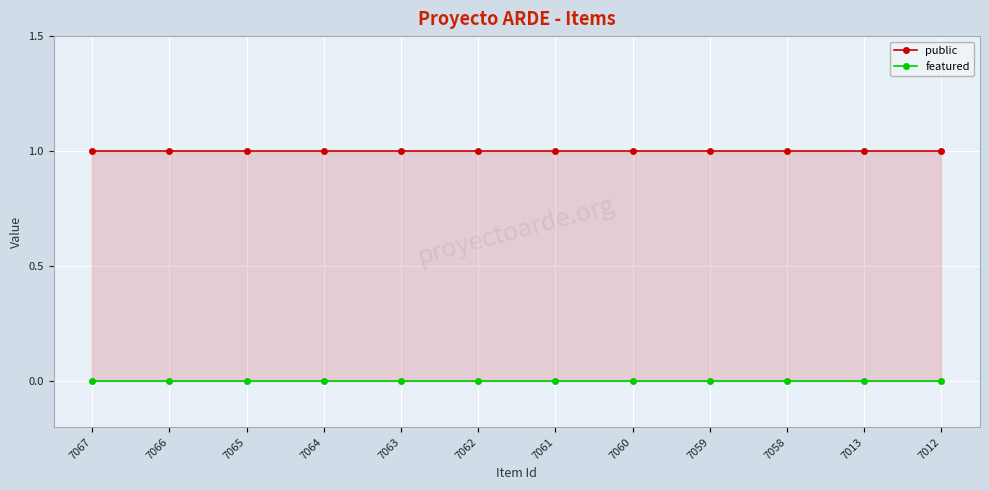

What are all the series names shown in the legend?

public, featured